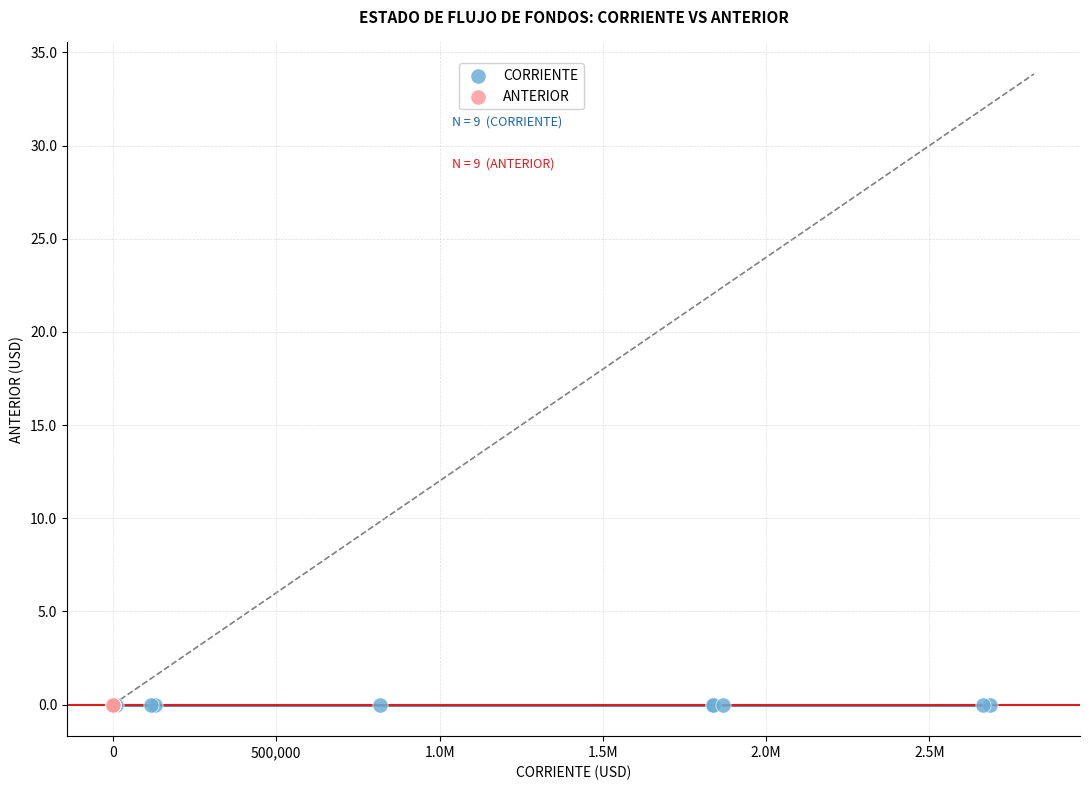

What are all the series names shown in the legend?

CORRIENTE, ANTERIOR